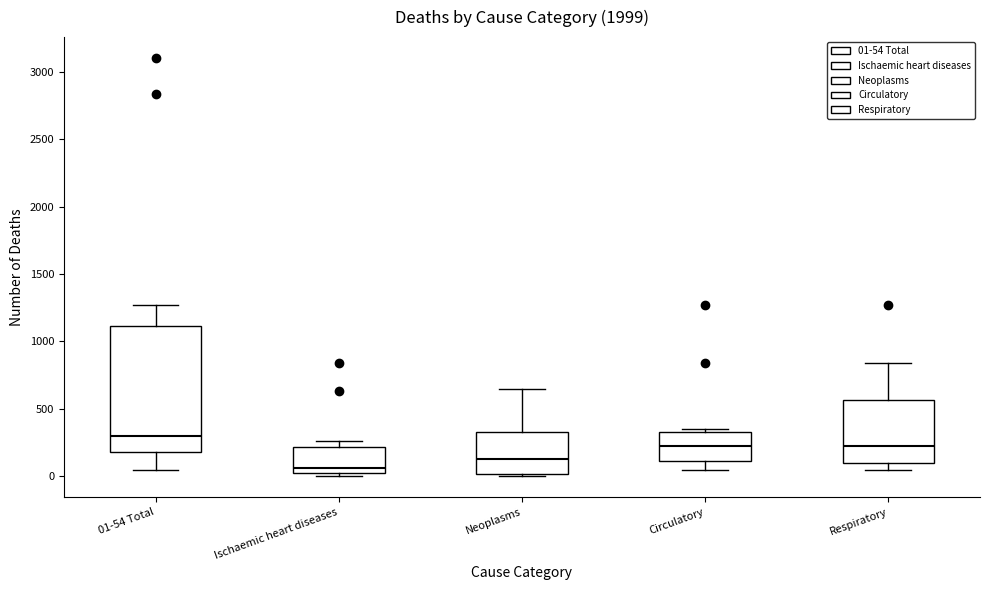

Where is the upper edge of the box for 01-54 Total on the y-axis? The values are not printed on the chart, so give them approximately, as read against the axis.

1100